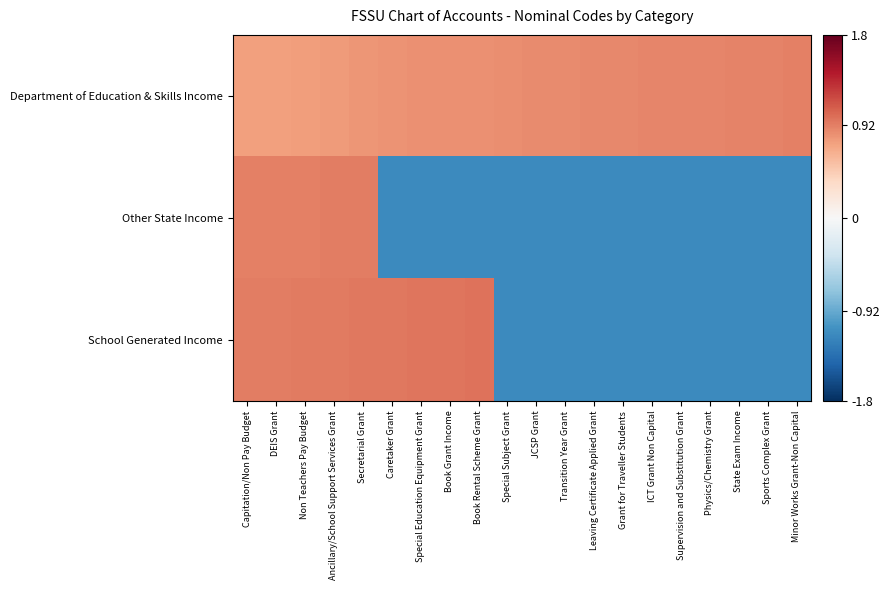

Rank the series at Ancillary/School Support Services Grant from highest to lowest value.

School Generated Income, Other State Income, Department of Education & Skills Income